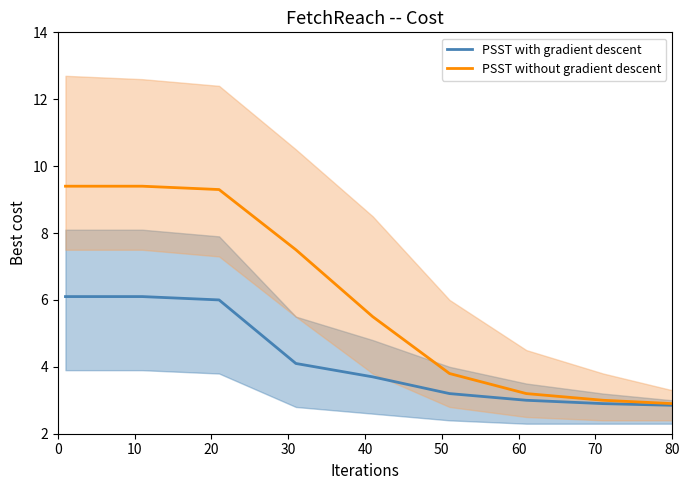

What is the maximum value for PSST without gradient descent?

9.4